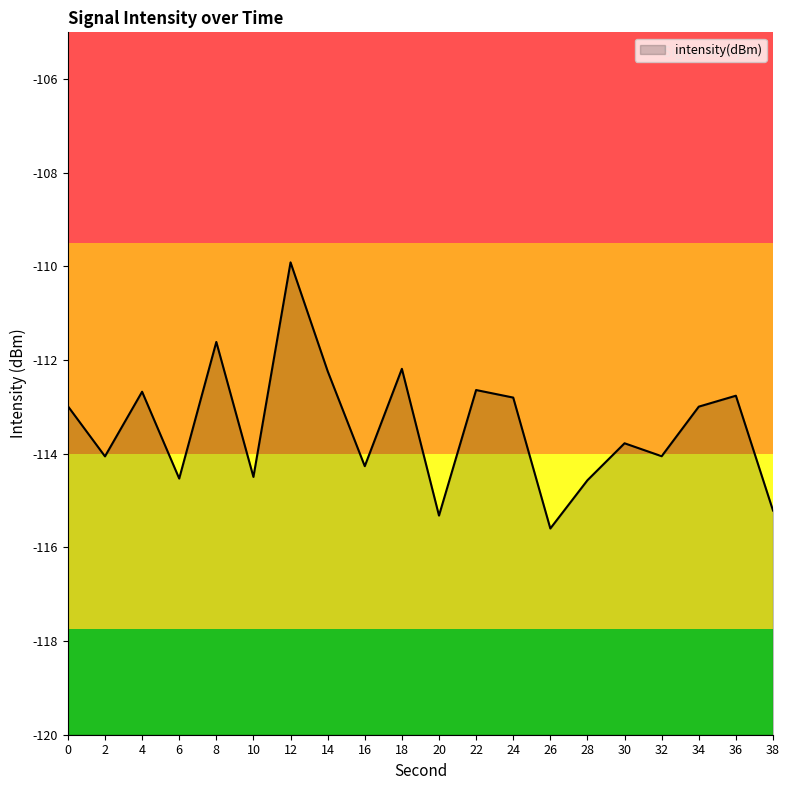

What is the sum of all values?

-2268.7